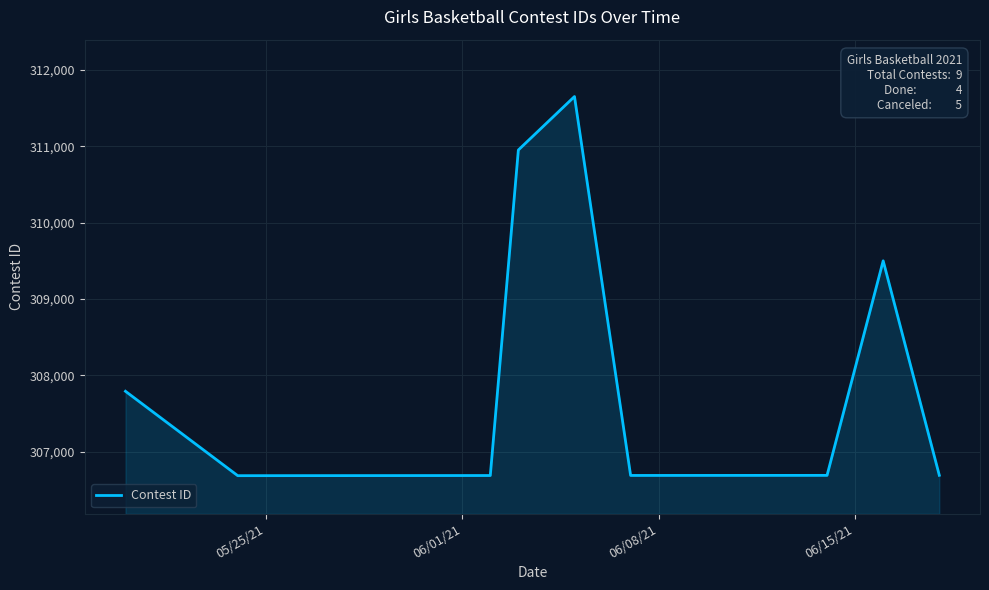

What is the difference between the maximum and minimum values?

4964